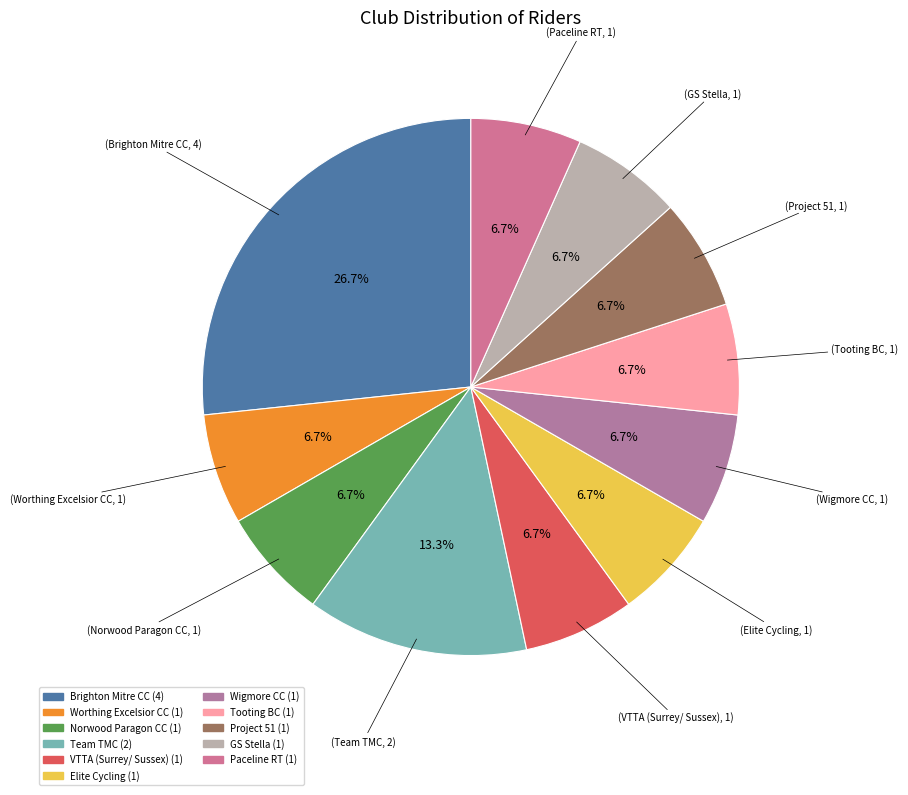

Does any single category account for the majority?

No